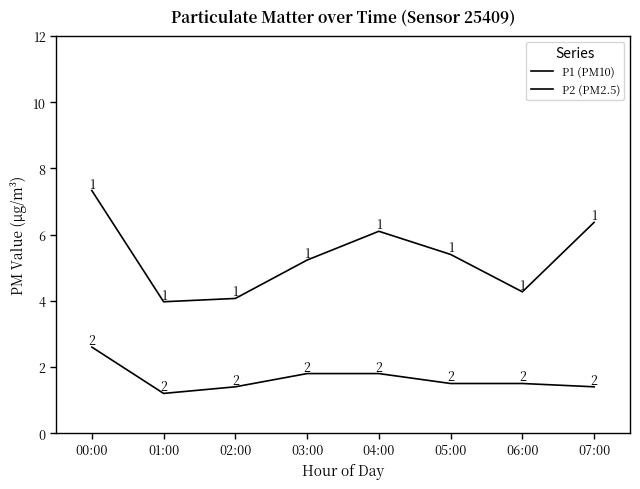

Reading right to left, what are all the values shown in this chart?

P1: 07:00=6.4	06:00=4.3	05:00=5.4	04:00=6.1	03:00=5.2	02:00=4.1	01:00=4.0	00:00=7.3
P2: 07:00=1.4	06:00=1.5	05:00=1.5	04:00=1.8	03:00=1.8	02:00=1.4	01:00=1.2	00:00=2.6